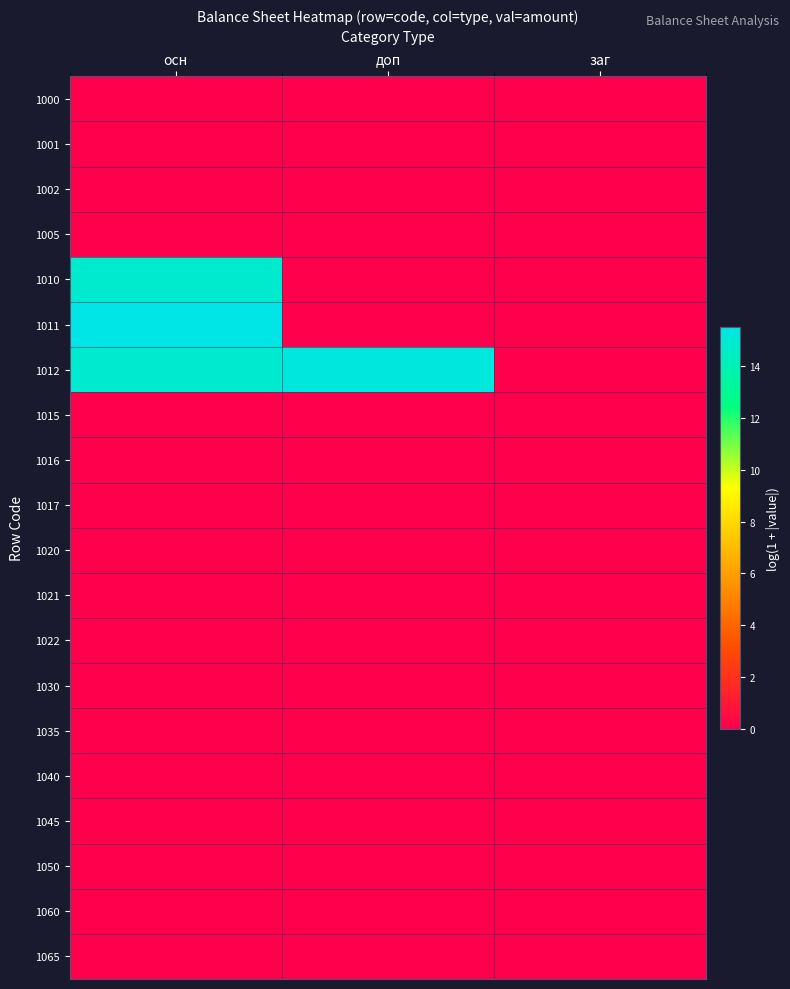

Reading left to right, extract all data points from this chart.

1000: осн=0.0	доп=0.0	заг=0.0
1001: осн=0.0	доп=0.0	заг=0.0
1002: осн=0.0	доп=0.0	заг=0.0
1005: осн=0.0	доп=0.0	заг=0.0
1010: осн=14.8	доп=0.0	заг=0.0
1011: осн=15.5	доп=0.0	заг=0.0
1012: осн=14.9	доп=15.3	заг=0.0
1015: осн=0.0	доп=0.0	заг=0.0
1016: осн=0.0	доп=0.0	заг=0.0
1017: осн=0.0	доп=0.0	заг=0.0
1020: осн=0.0	доп=0.0	заг=0.0
1021: осн=0.0	доп=0.0	заг=0.0
1022: осн=0.0	доп=0.0	заг=0.0
1030: осн=0.0	доп=0.0	заг=0.0
1035: осн=0.0	доп=0.0	заг=0.0
1040: осн=0.0	доп=0.0	заг=0.0
1045: осн=0.0	доп=0.0	заг=0.0
1050: осн=0.0	доп=0.0	заг=0.0
1060: осн=0.0	доп=0.0	заг=0.0
1065: осн=0.0	доп=0.0	заг=0.0